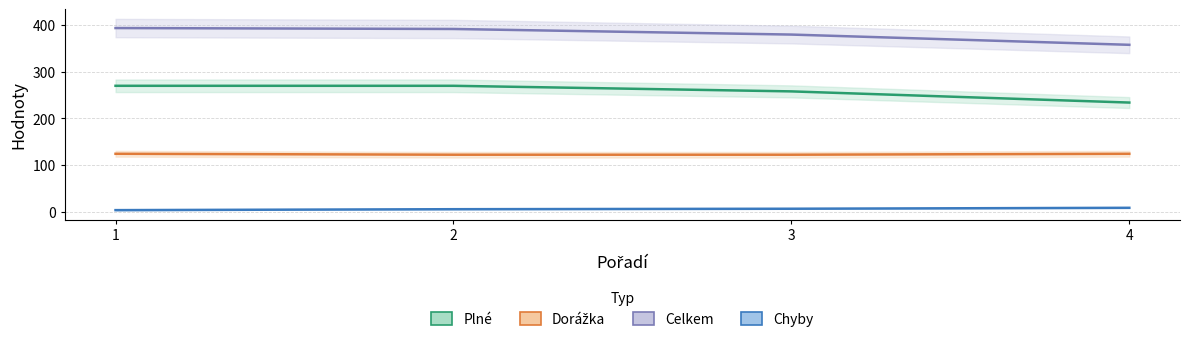

What is the difference between the highest and lowest values at 2?

387